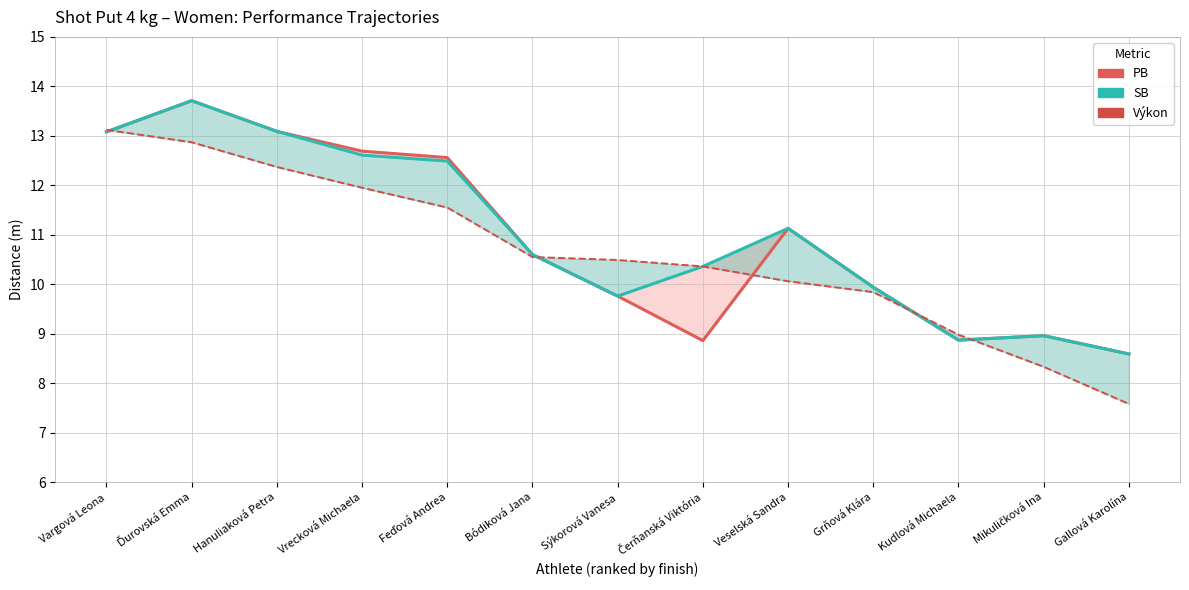

What is the highest value of the SB series?

13.7